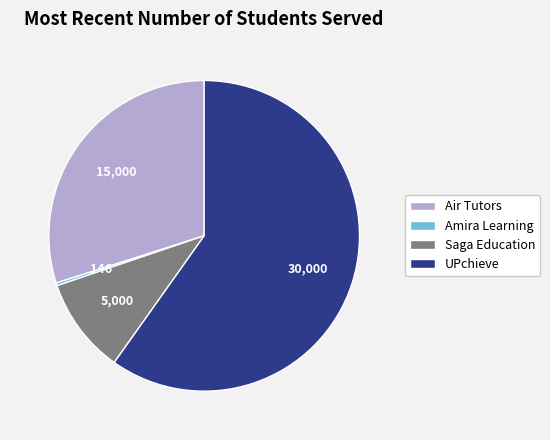

Which category has the smallest portion of the pie?

Amira Learning